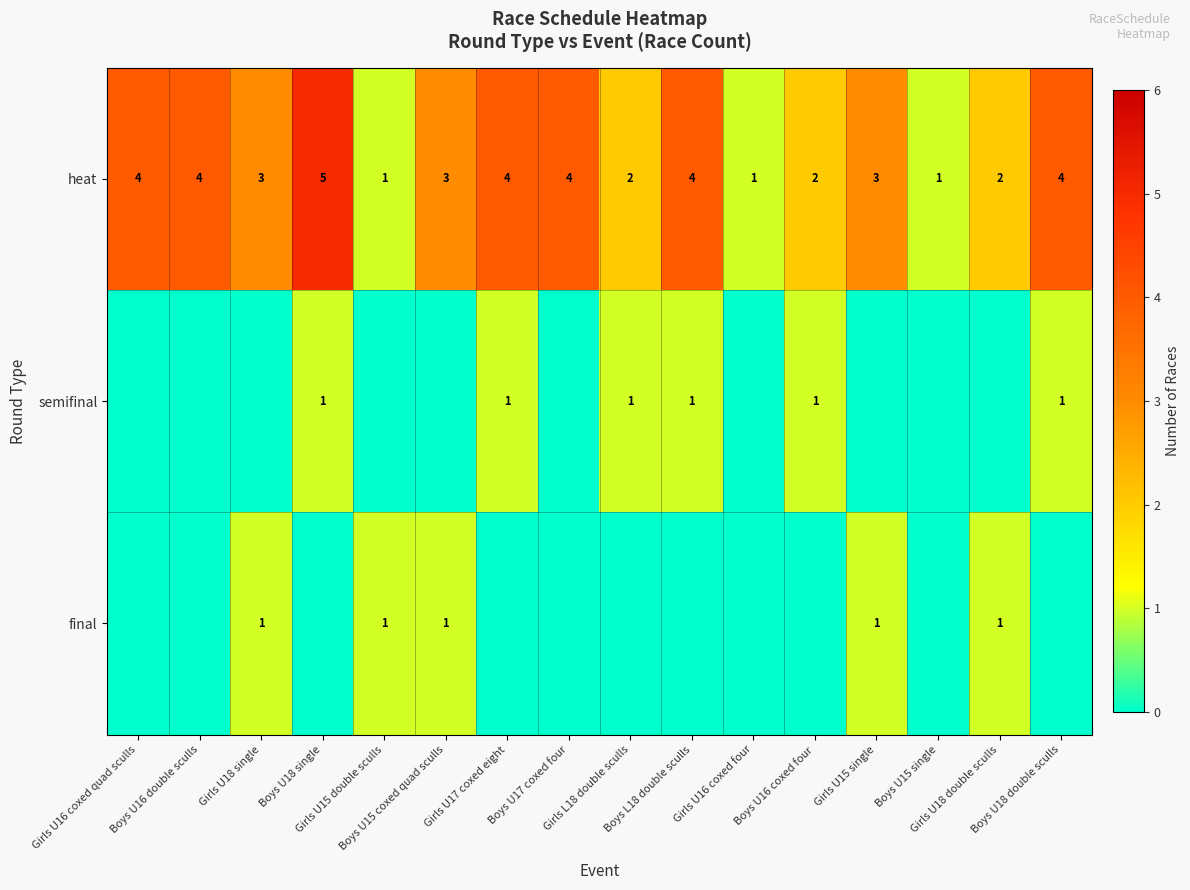

What is the difference between the maximum and minimum values in the heat series?

4